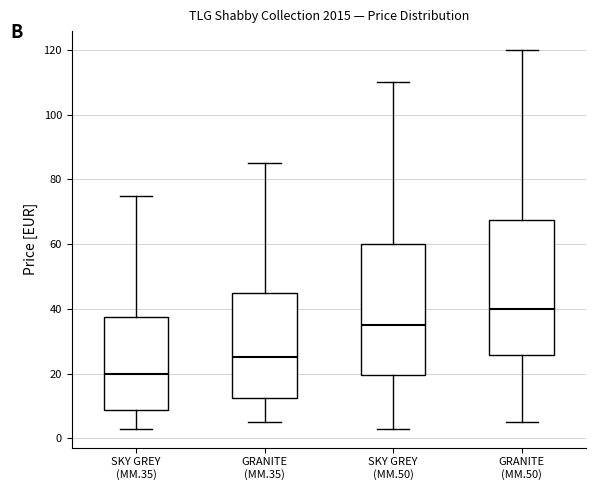

Which box has the lowest median line?

SKY GREY (MM.35)